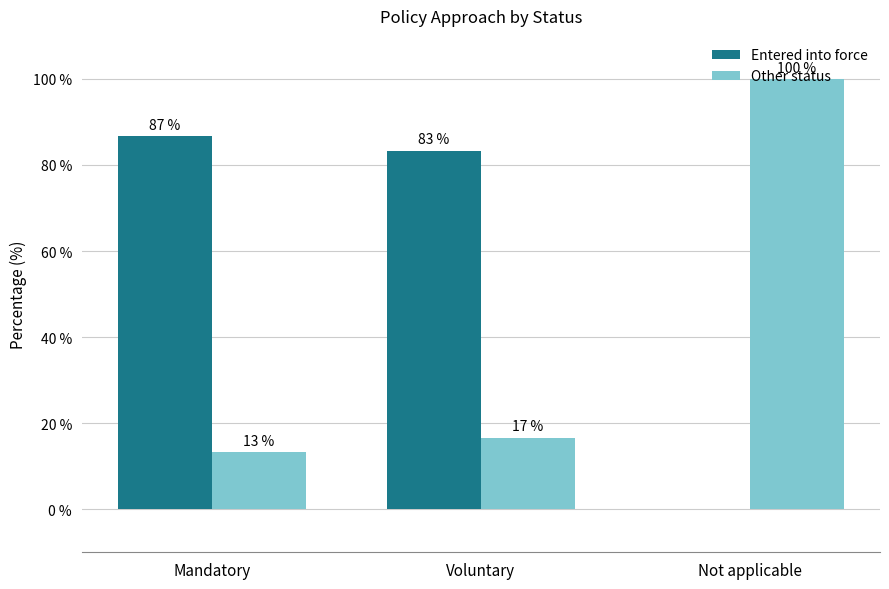

Are the bars grouped side by side (vs. stacked)?

Yes